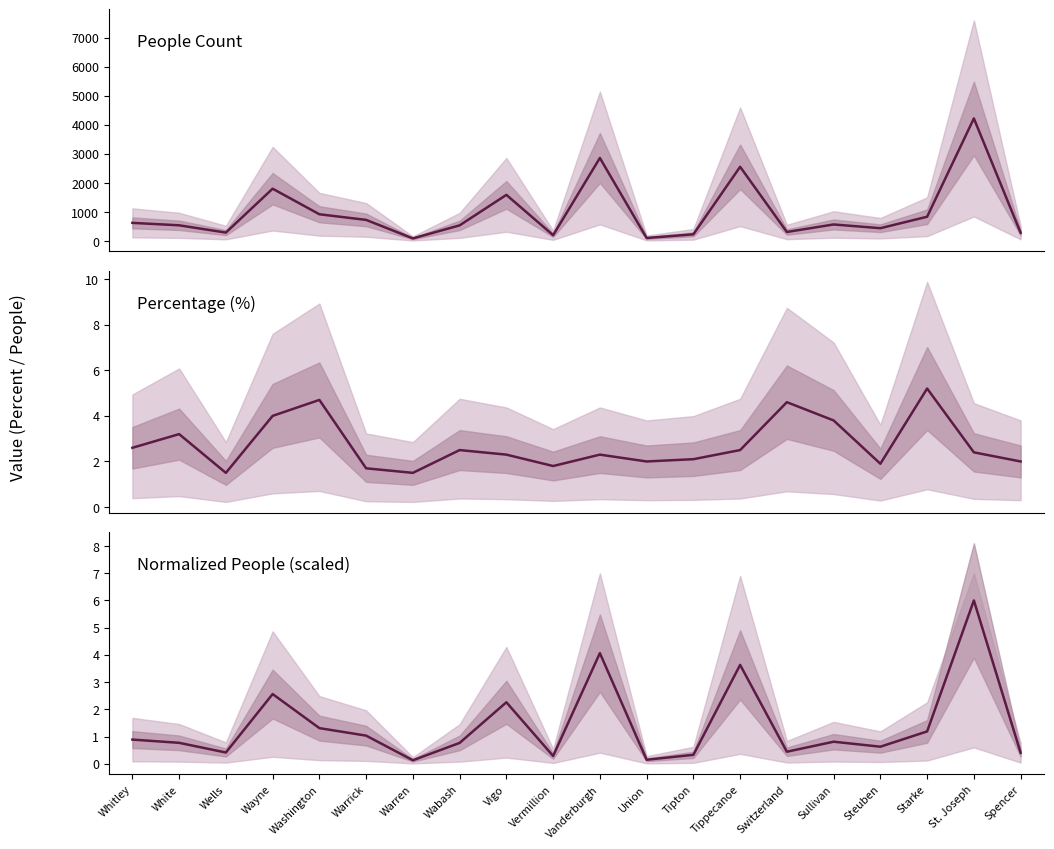

What is the total value across all series at Vanderburgh?

2864.4